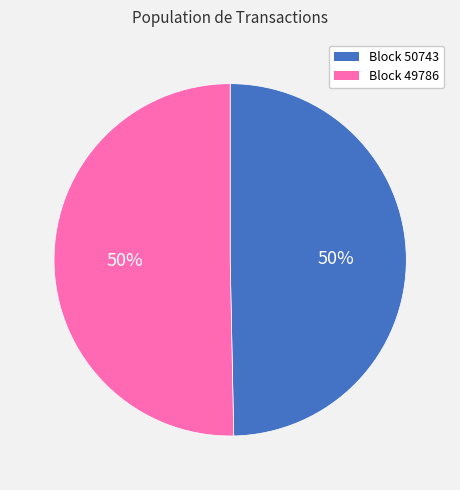

To the nearest percent, what is the average slice percentage?

50%